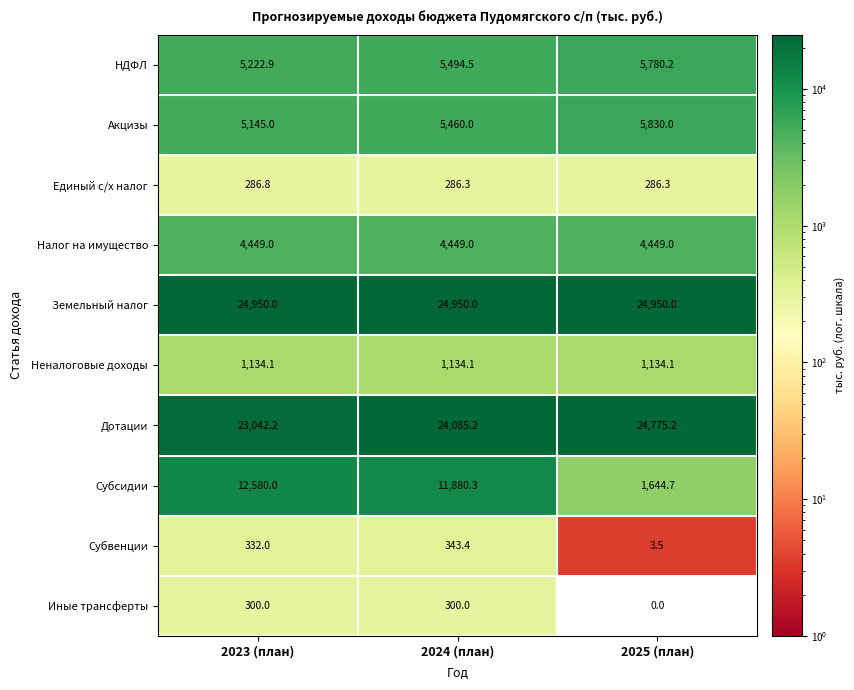

Which series has the largest range (max minus min)?

Субсидии